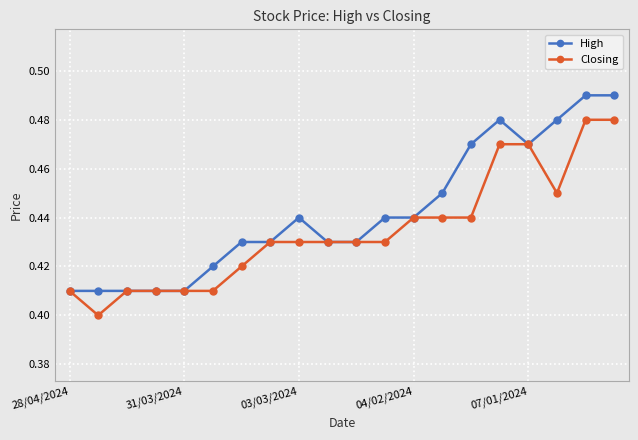

How many series are shown in this chart?

2